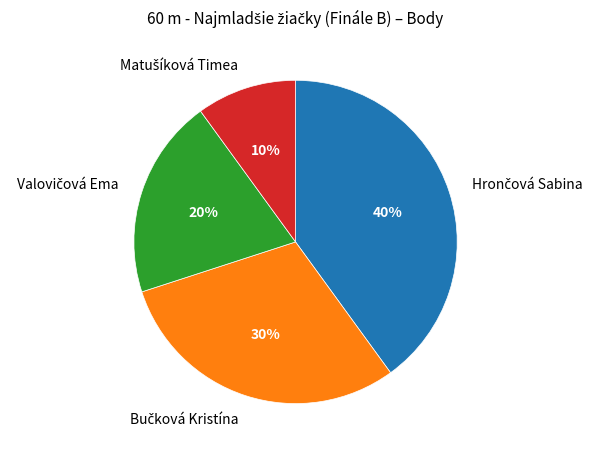

To the nearest percent, what is the average slice percentage?

25%